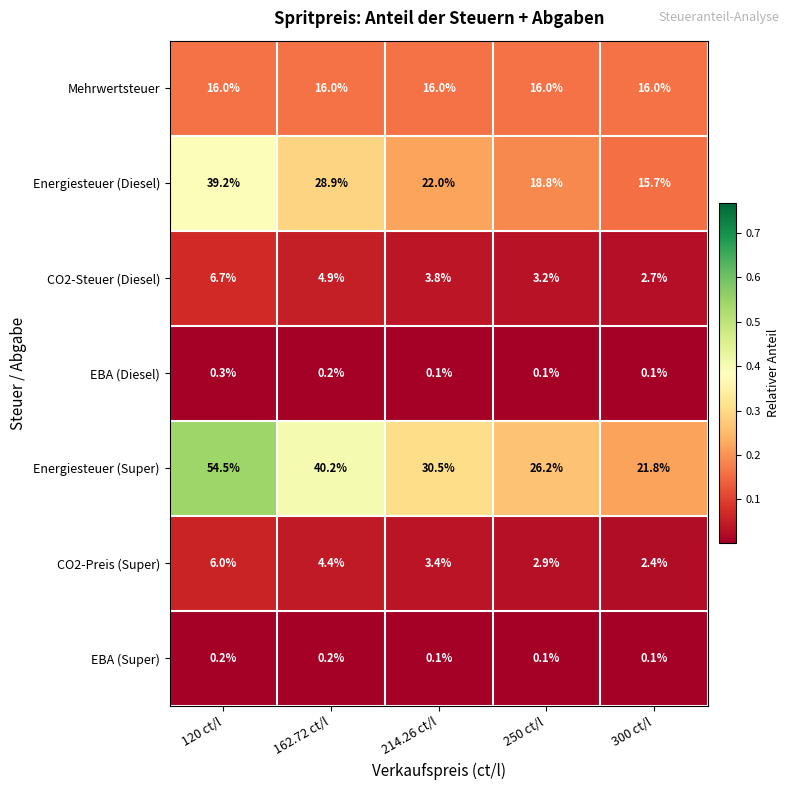

The CO2-Preis (Super) series shows 6.0 at 120 ct/l. True or false?

True